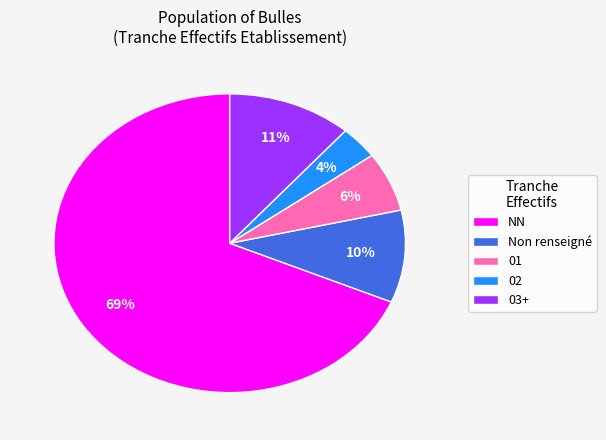

To the nearest percent, what percentage of the pie is 02?

4%